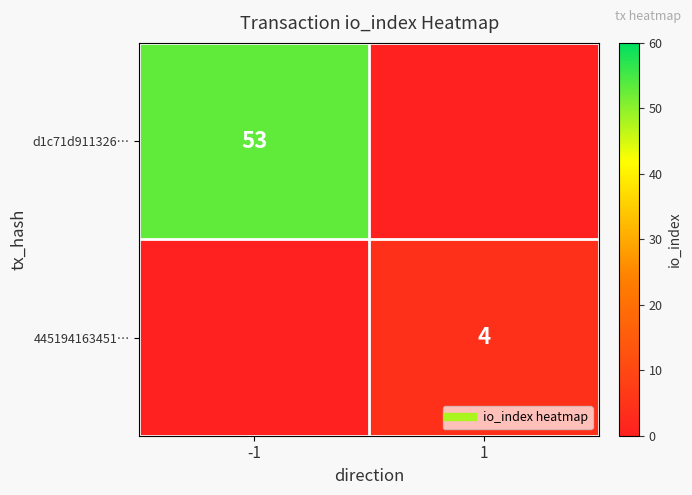

Which label corresponds to the smallest value in the chart?

1